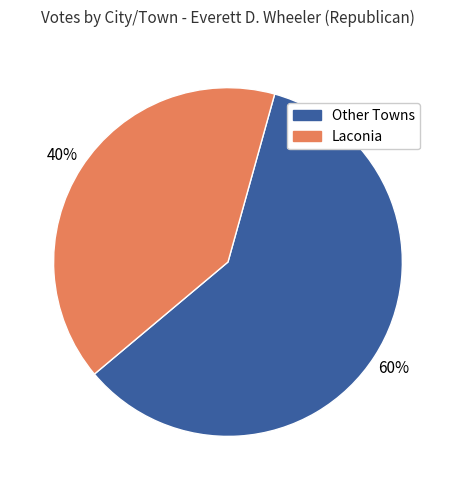

To the nearest percent, what is the average slice percentage?

50%